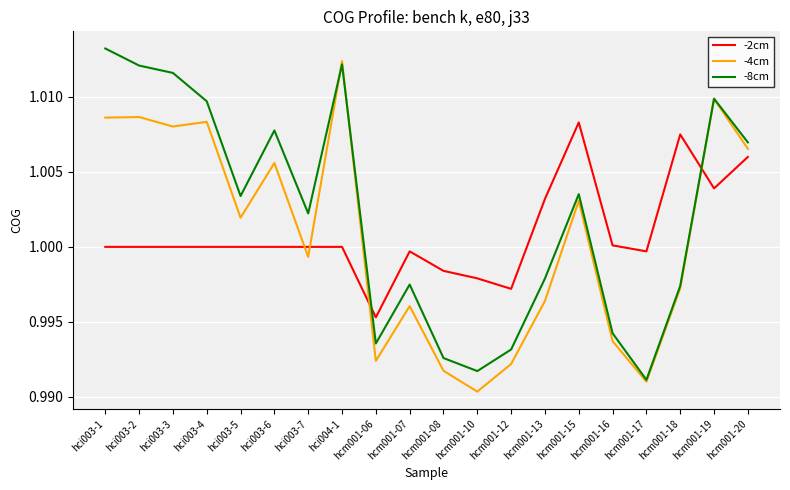

Which label corresponds to the smallest value in the chart?

hcm001-10